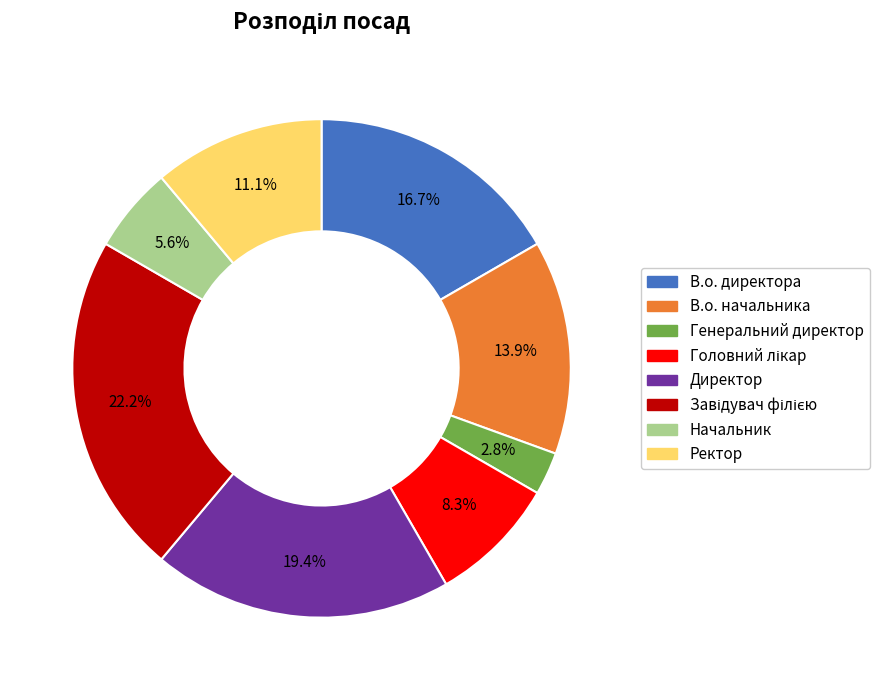

To the nearest percent, what is the difference between the Ректор and Генеральний директор slice percentages?

8%